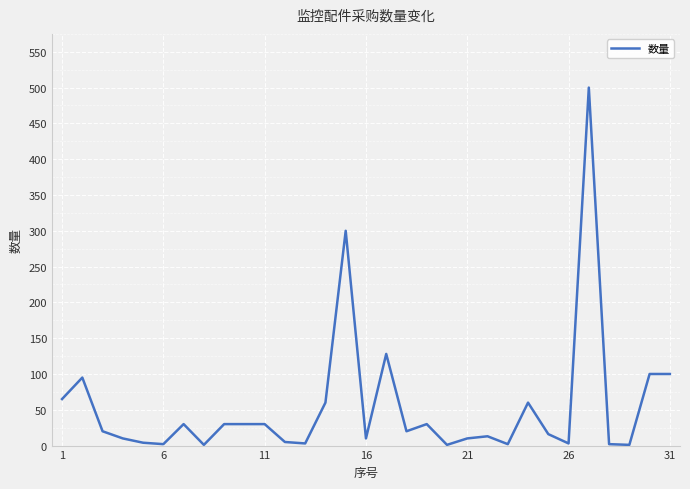

What is the difference between the maximum and minimum values?

499